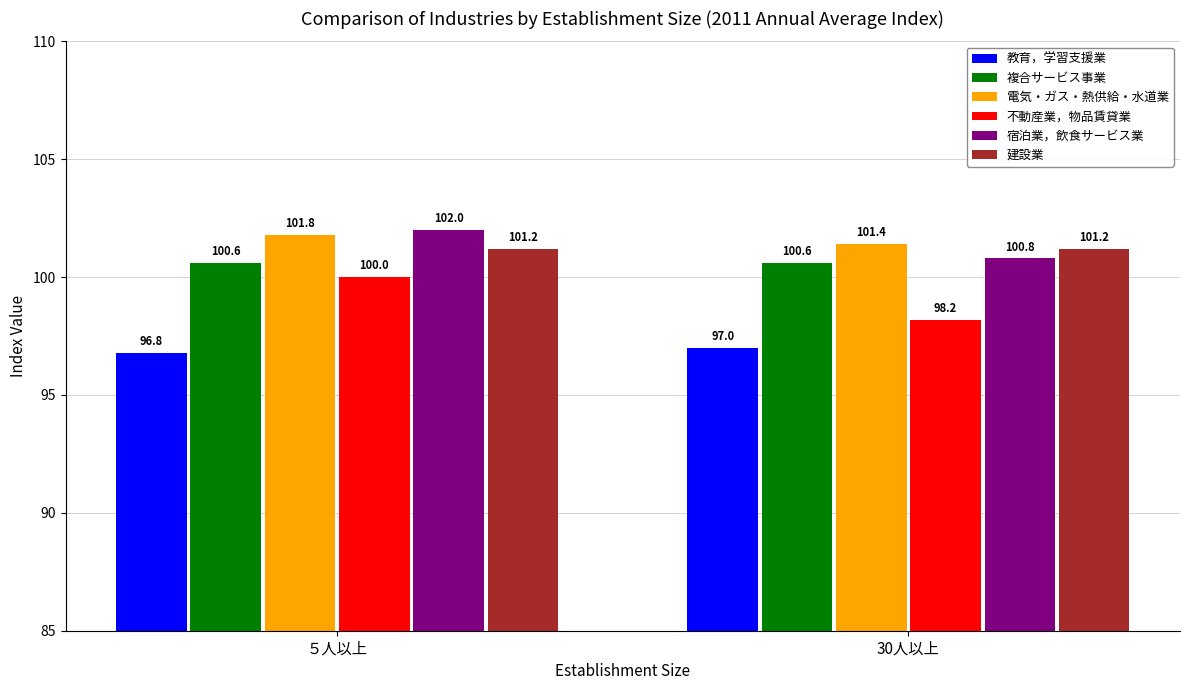

Which series has the largest total across all categories?

電気・ガス・熱供給・水道業